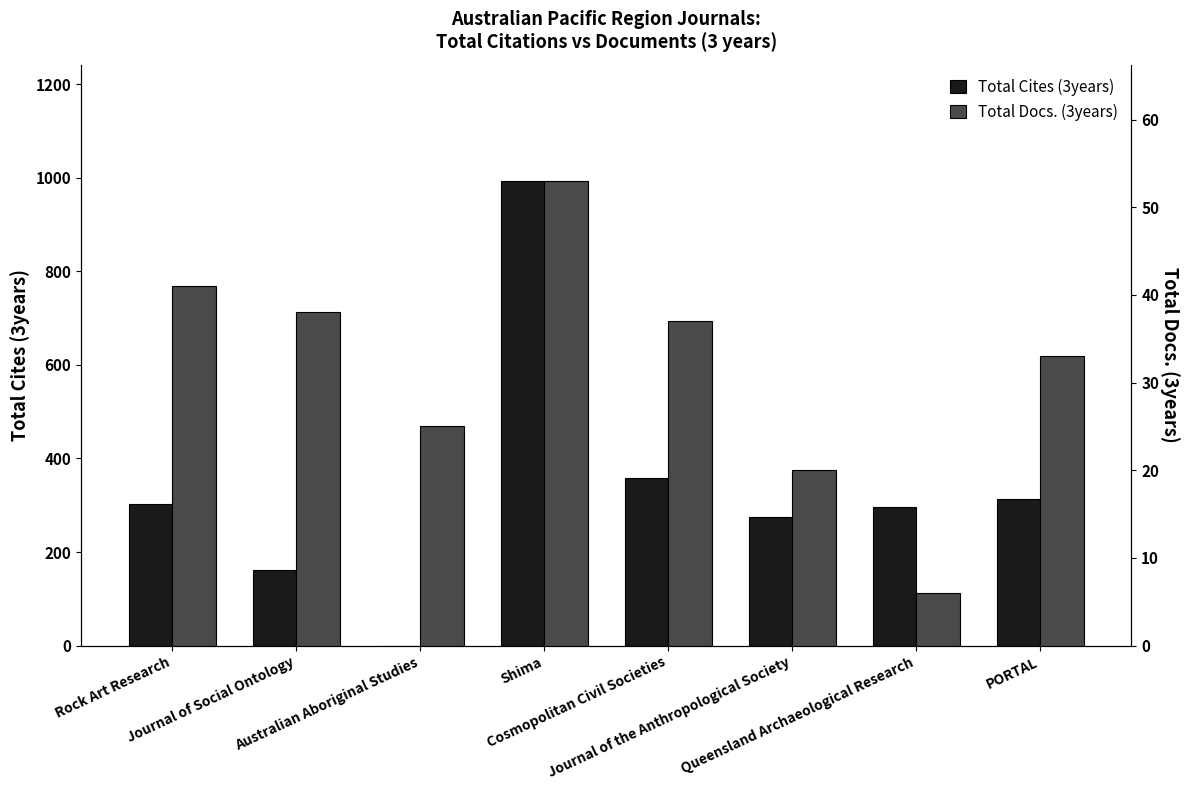

What position from the left is Australian Aboriginal Studies?

3